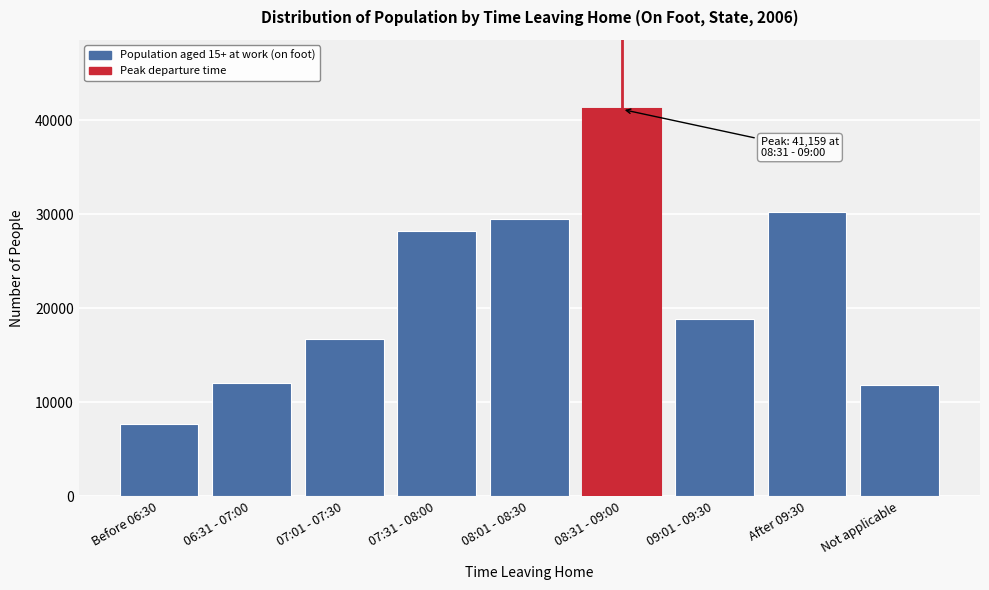

Reading left to right, list all the values displayed in this chart.

7710	12078	16750	28203	29453	41159	18909	30214	11813